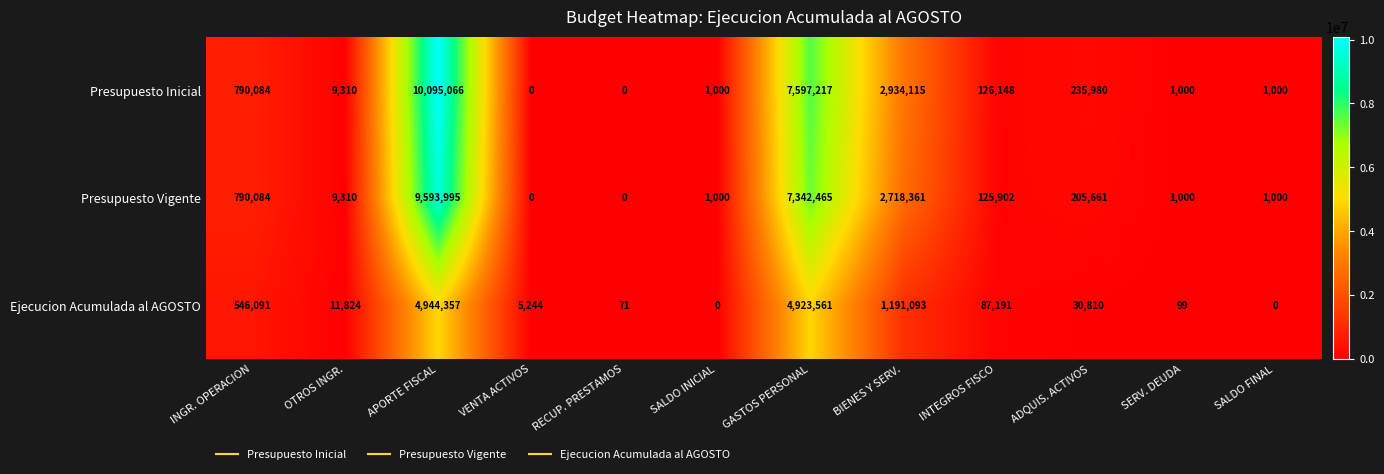

How many series are shown in this chart?

3